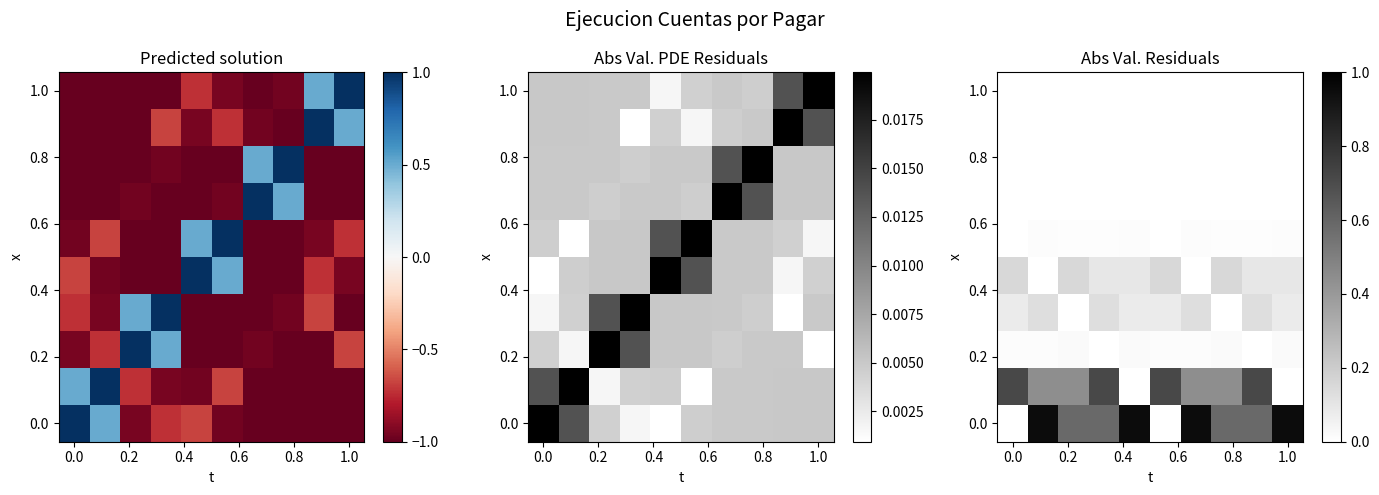

At how many categories does at least one series exceed 0?

10